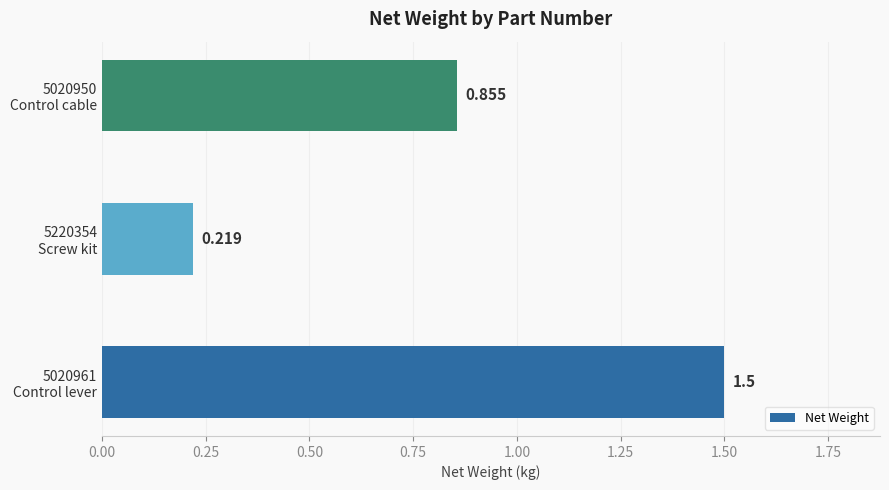

Rank the categories by value from lowest to highest.

5220354
Screw kit, 5020950
Control cable, 5020961
Control lever